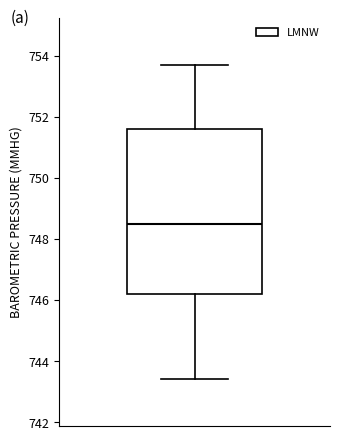

Transcribe this box plot: give where the median line is, the range the box spans, and where the two whiskers end, as read against the y-axis. The values are not printed on the chart, so give them approximately, as read against the axis.

median 748.6, box 746.2 to 751.6, whiskers 743.4 to 753.8